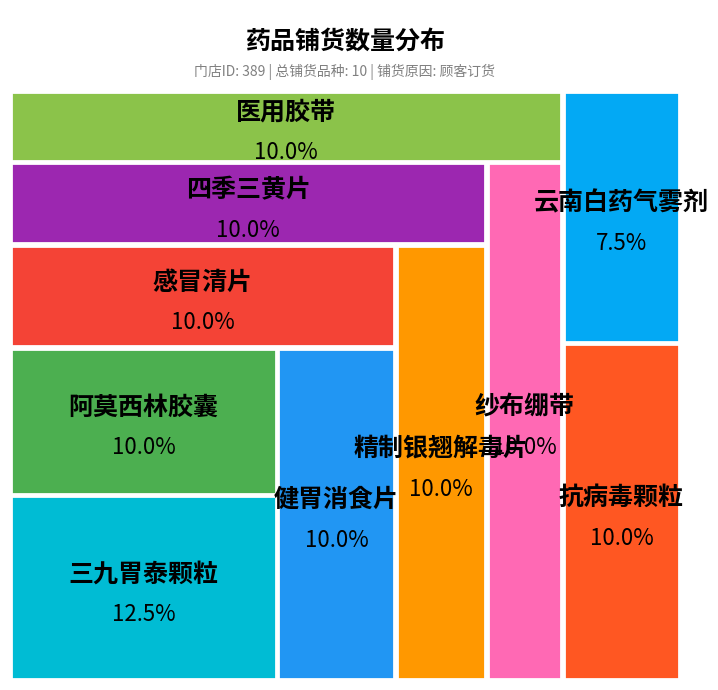

What percentage is the 精制银翘解毒片 slice, to the nearest percent?

10%